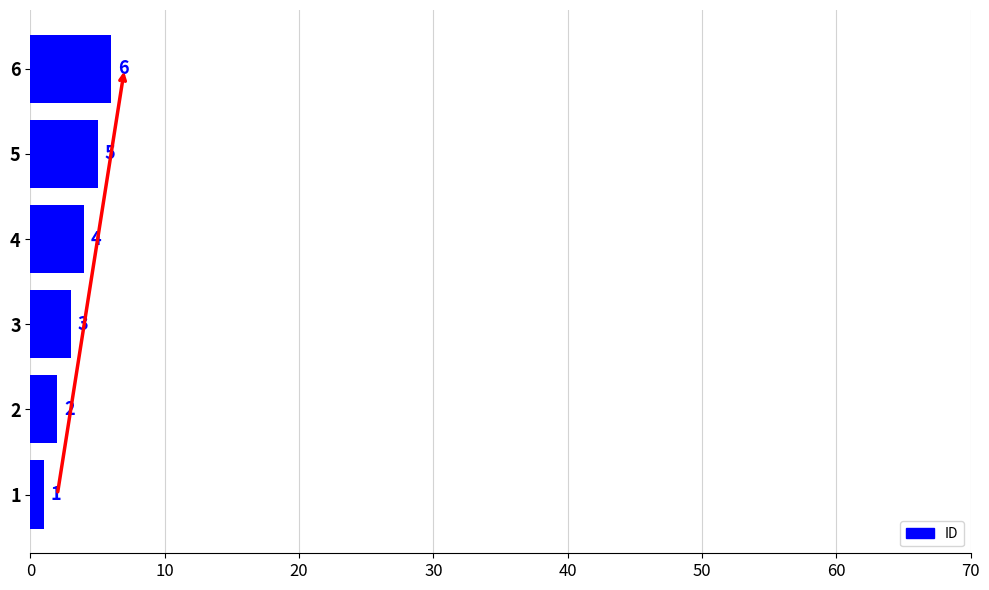

True or false: the data shows 3 at 3.

True